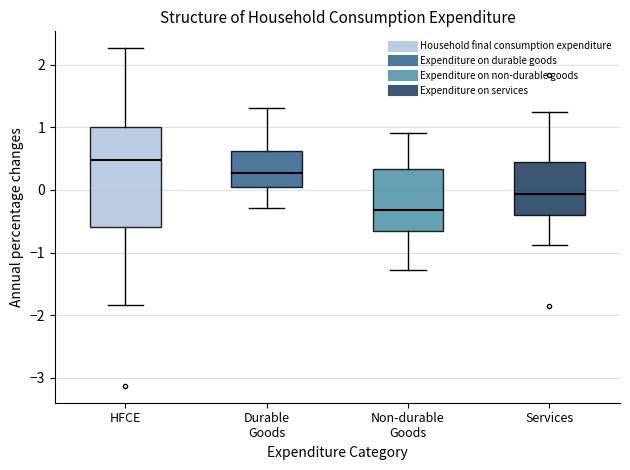

Reading left to right, read every box against the y-axis: the position of its median line, the range the box covers, and the ends of its whiskers. The values are not printed on the chart, so give them approximately, as read against the axis.

HFCE: median 0.5, box -0.6 to 1.0, whiskers -1.8 to 2.3
Durable Goods: median 0.3, box 0.1 to 0.6, whiskers -0.3 to 1.3
Non-durable Goods: median -0.3, box -0.7 to 0.3, whiskers -1.3 to 0.9
Services: median -0.1, box -0.4 to 0.5, whiskers -0.9 to 1.3